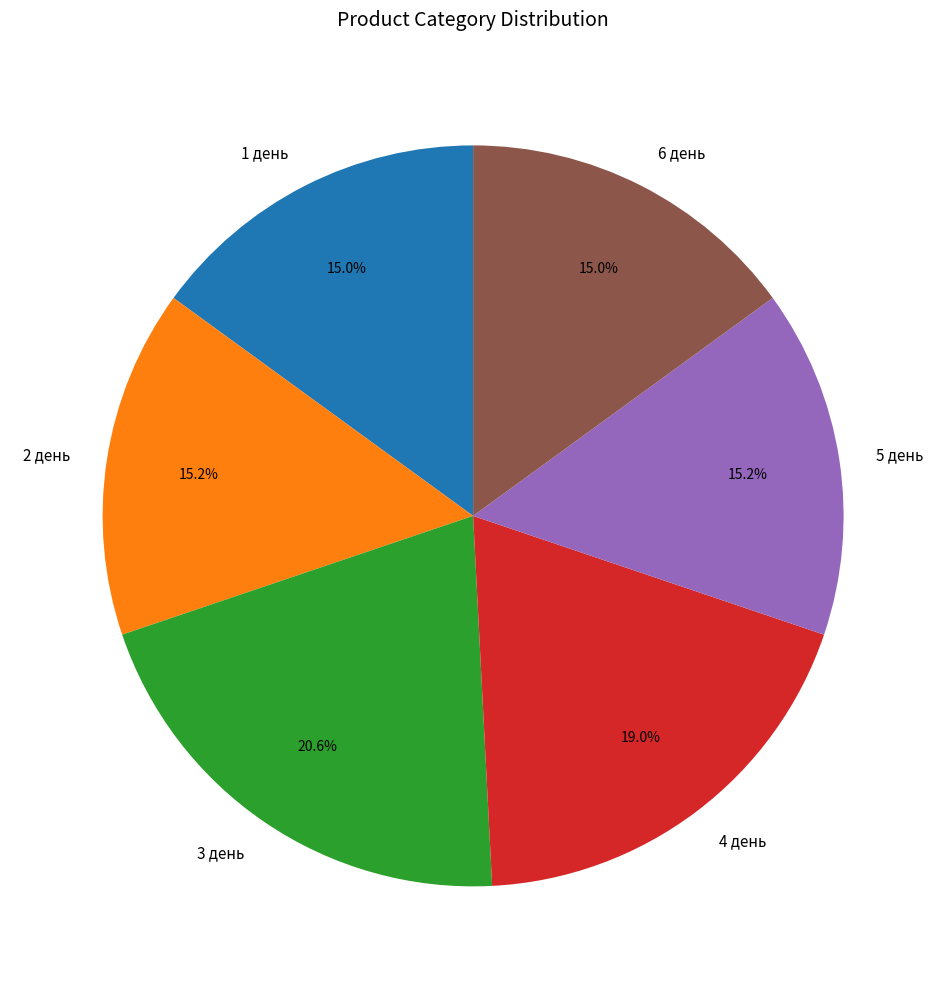

How many segments does this pie chart have?

6